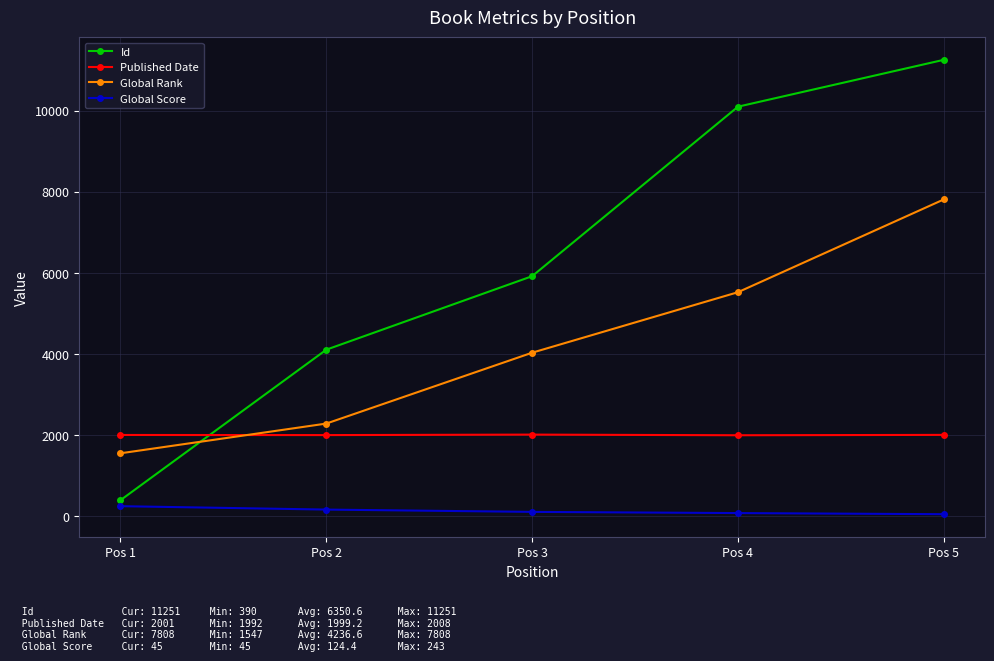

How many data points in Global Score are less than 102?

2